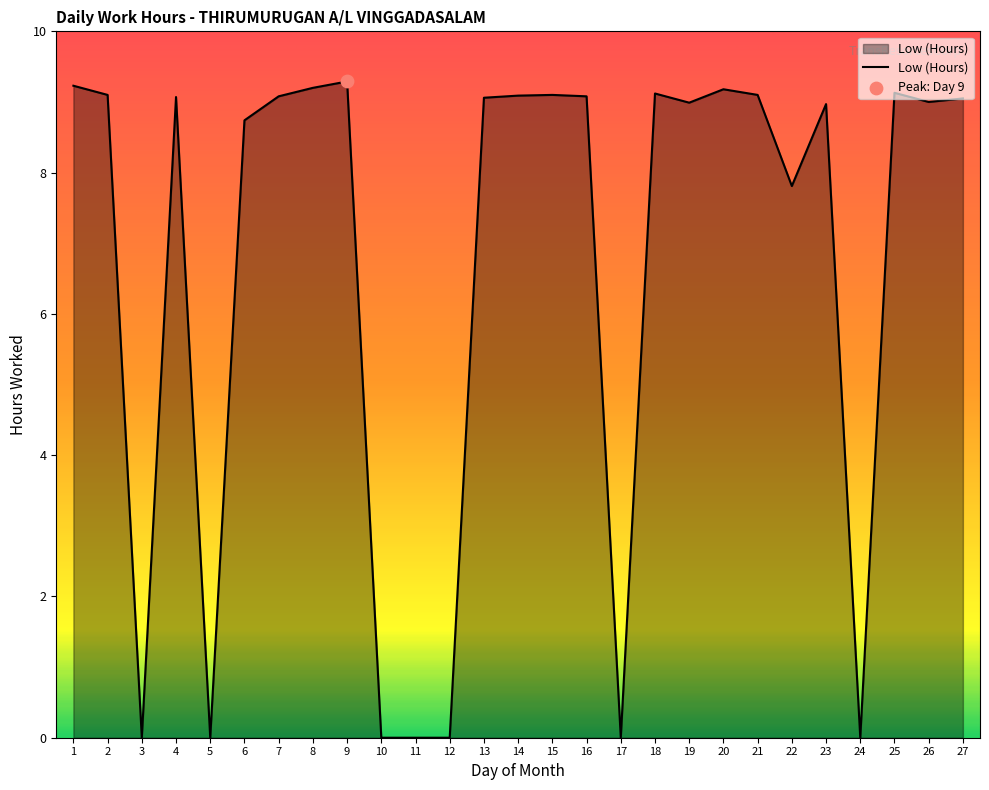

Approximately how many times larger is the value at 13 compared to 22?

1.2